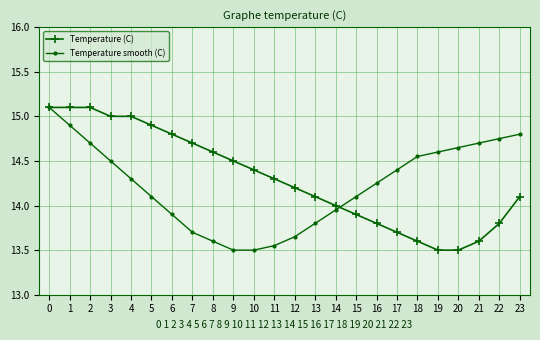

What is the sum of all Temperature (C) values?

343.3